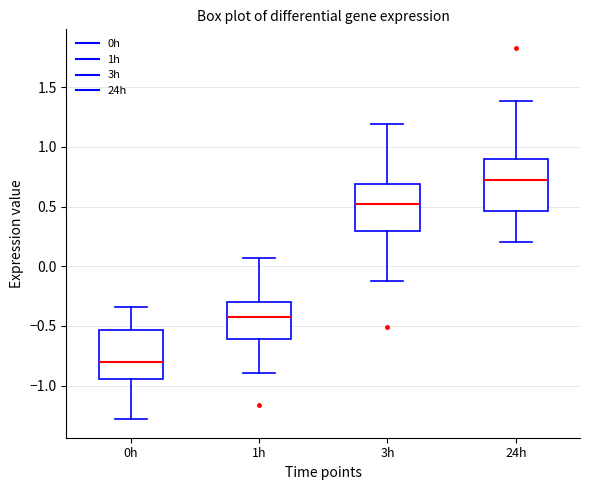

Which box's median line is the lowest?

0h